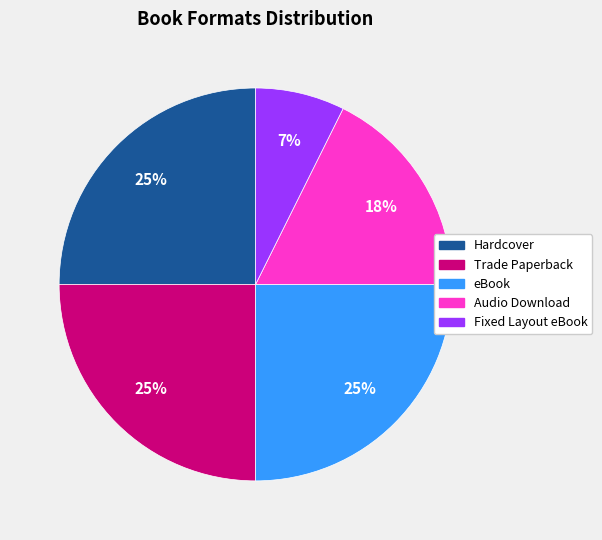

To the nearest percent, what percentage of the pie is Fixed Layout eBook?

7%